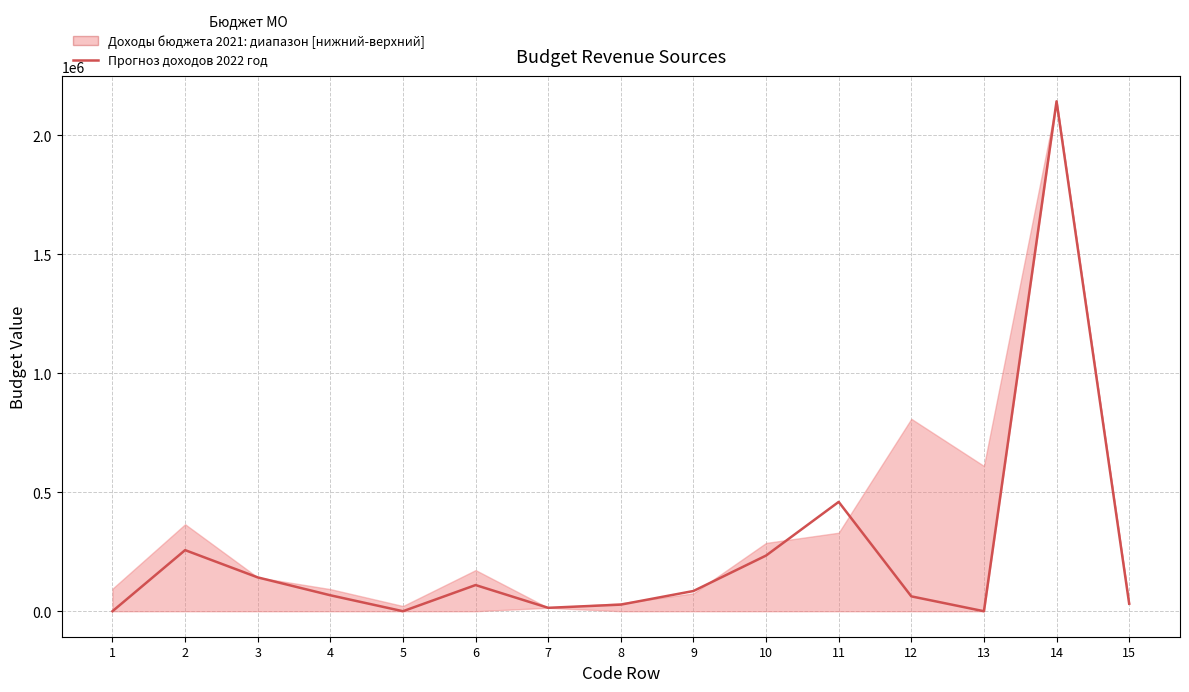

Where is the data nearest to the value 1071560?

11